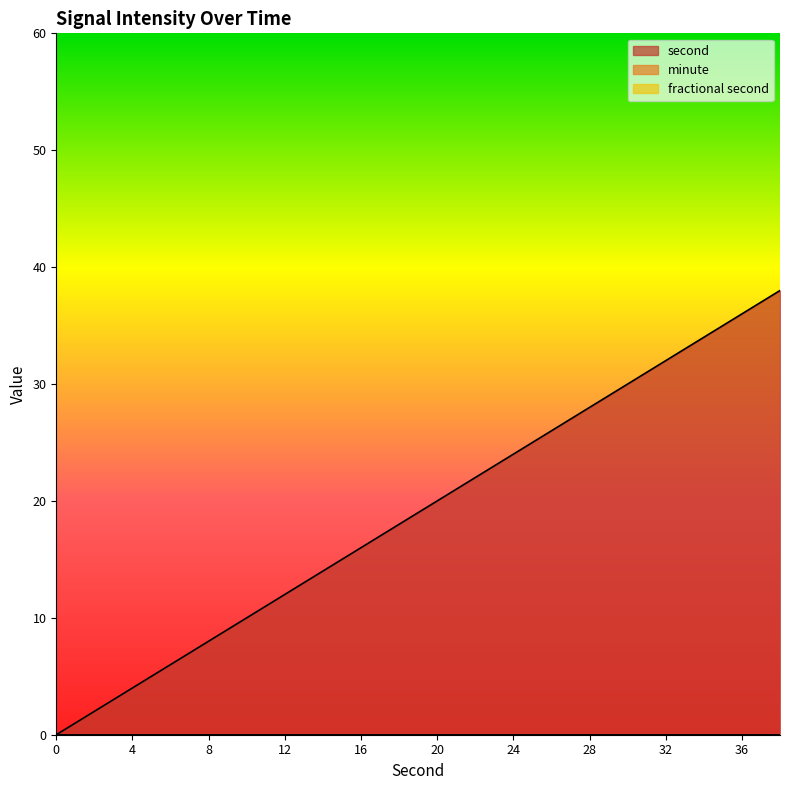

How many values in the second series are below 20?

10